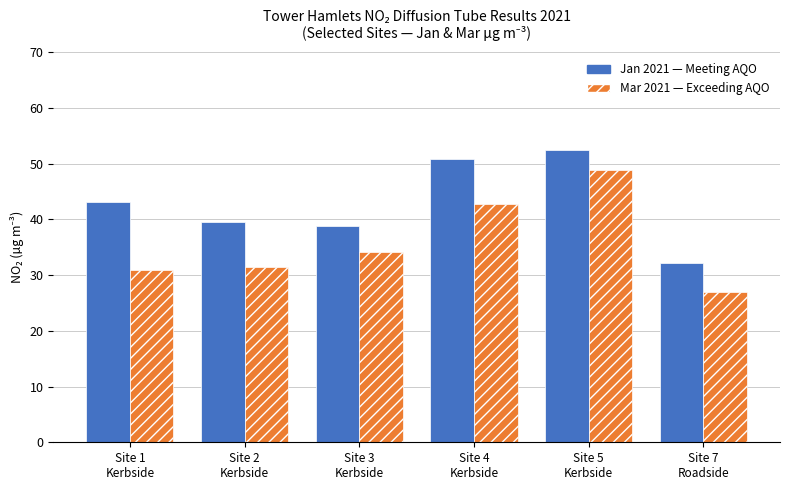

What is the minimum value shown in the chart?

27.0